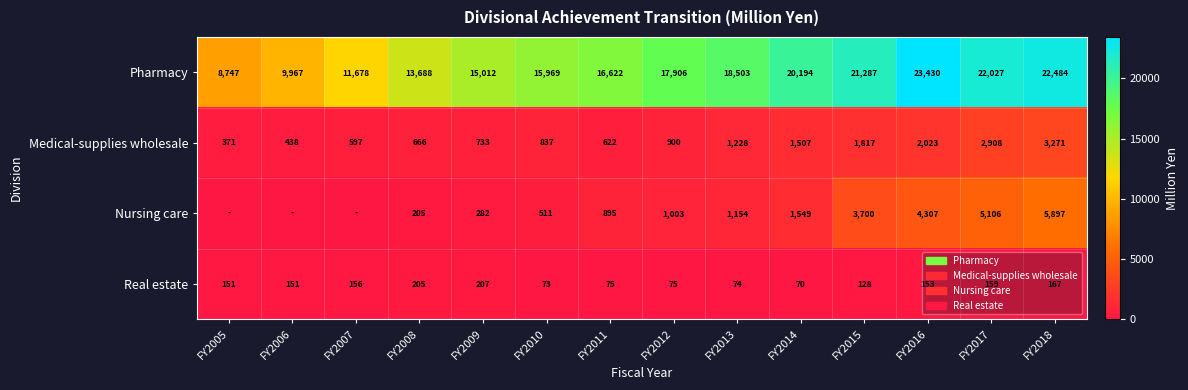

Read the Pharmacy value at FY2007.

11678